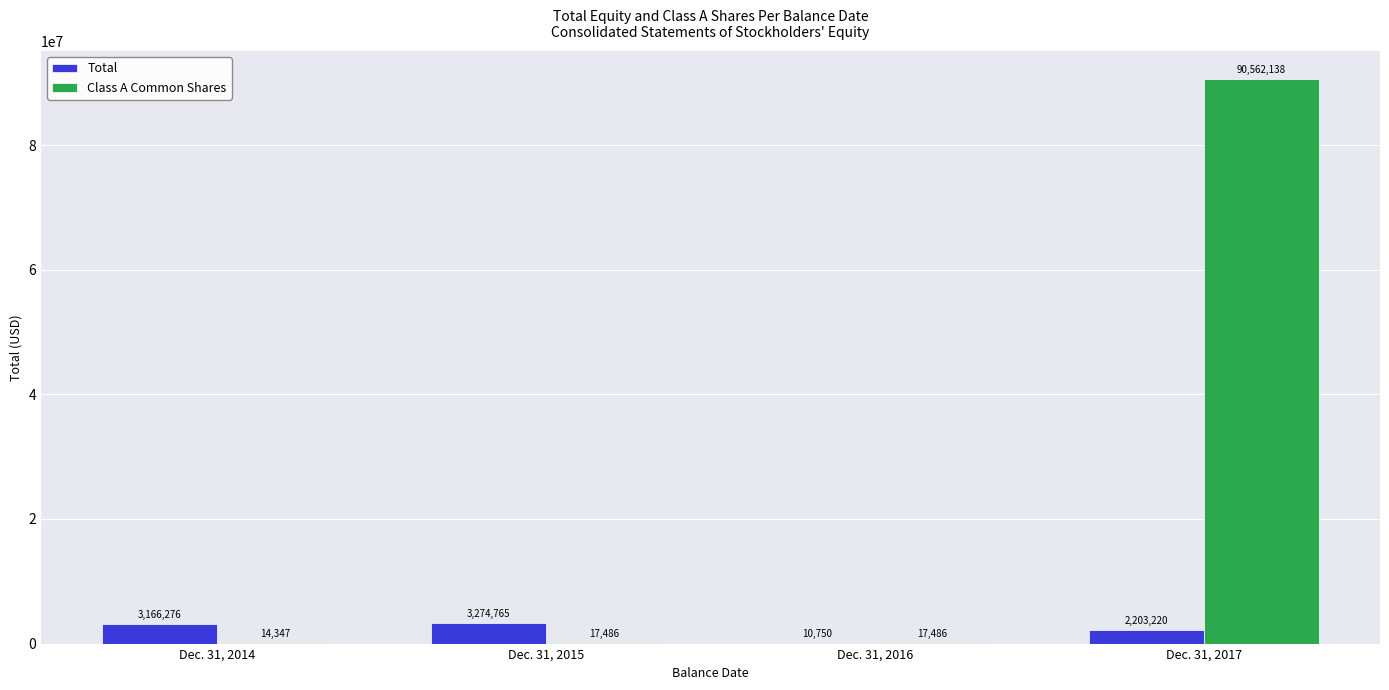

How many groups of bars are there?

4